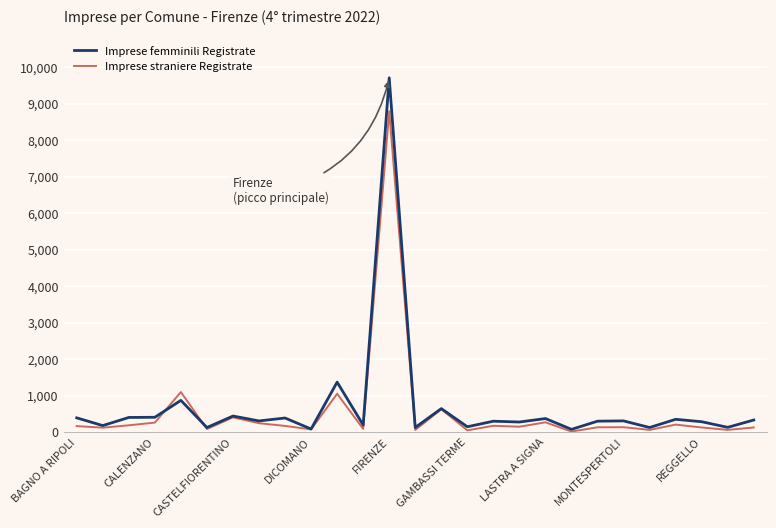

True or false: Imprese straniere Registrate has more than 0 interior local peaks.

True